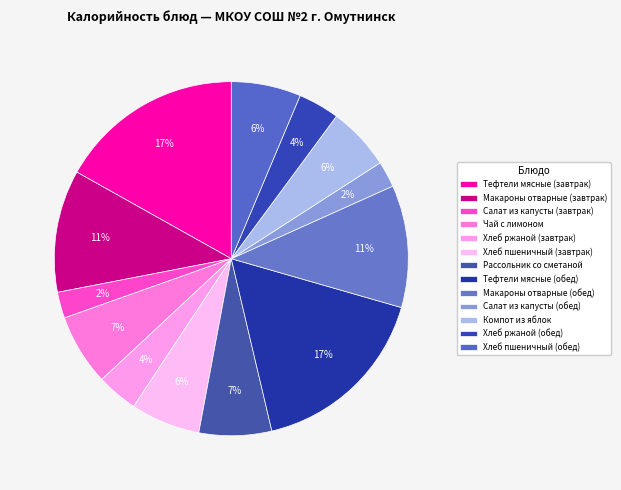

What percentage is the Тефтели мясные (завтрак) slice, to the nearest percent?

17%